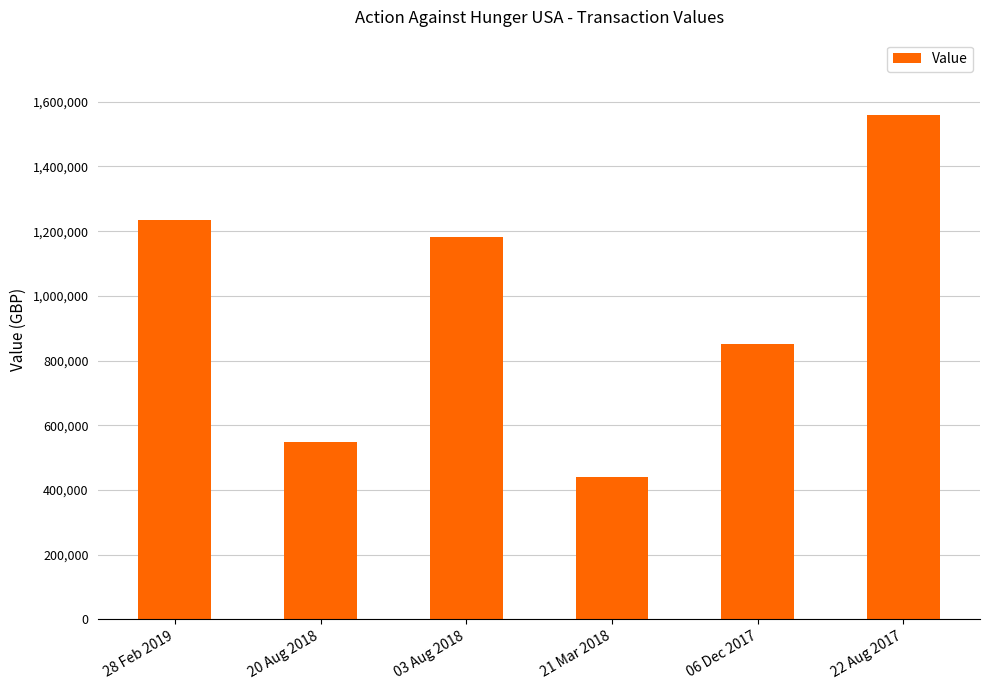

What position from the left is 06 Dec 2017?

5